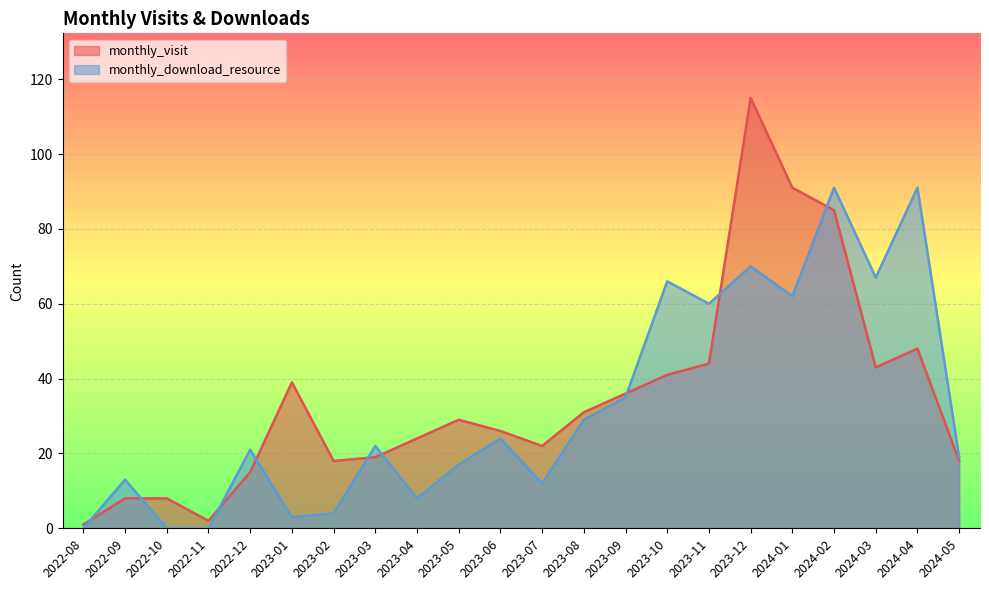

At which label is monthly_download_resource closest to 45?

2023-09